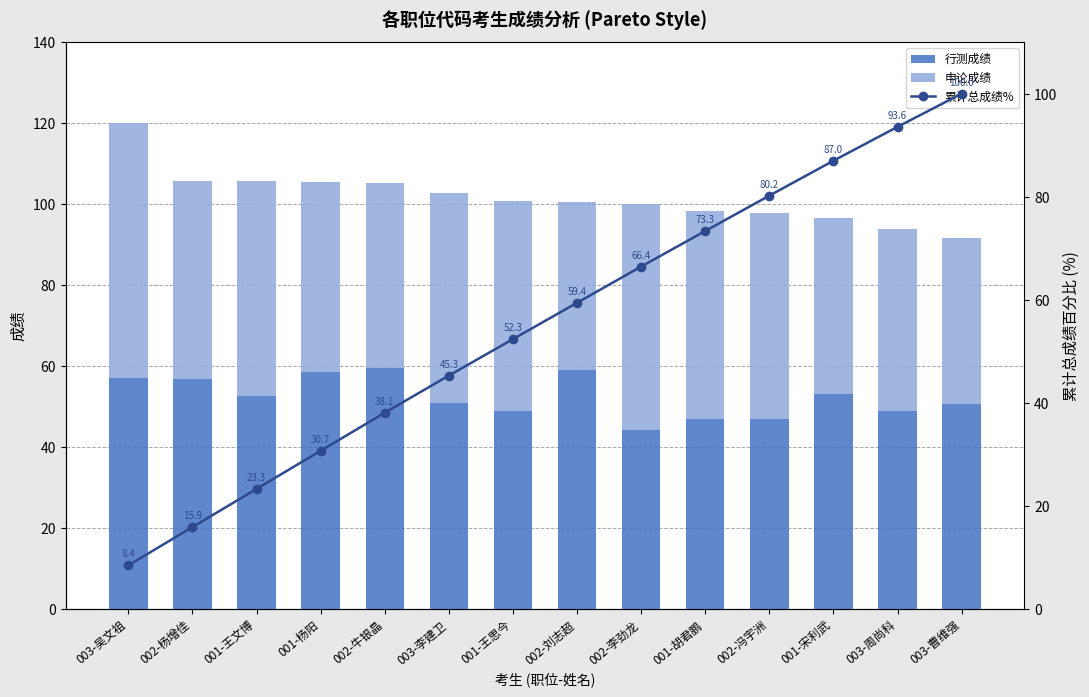

What is the smallest value displayed?

8.4